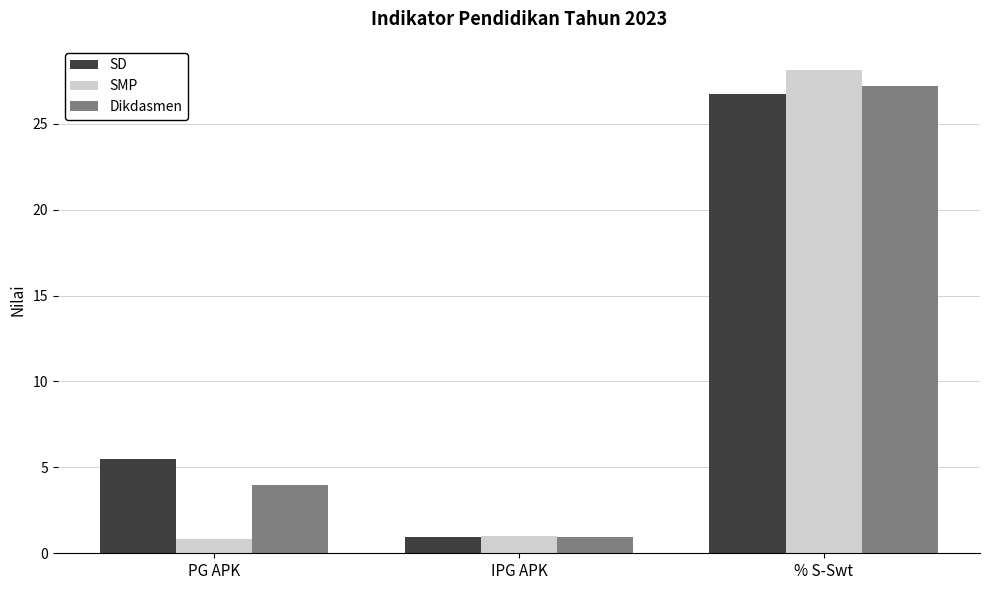

What is the maximum value for Dikdasmen?

27.2